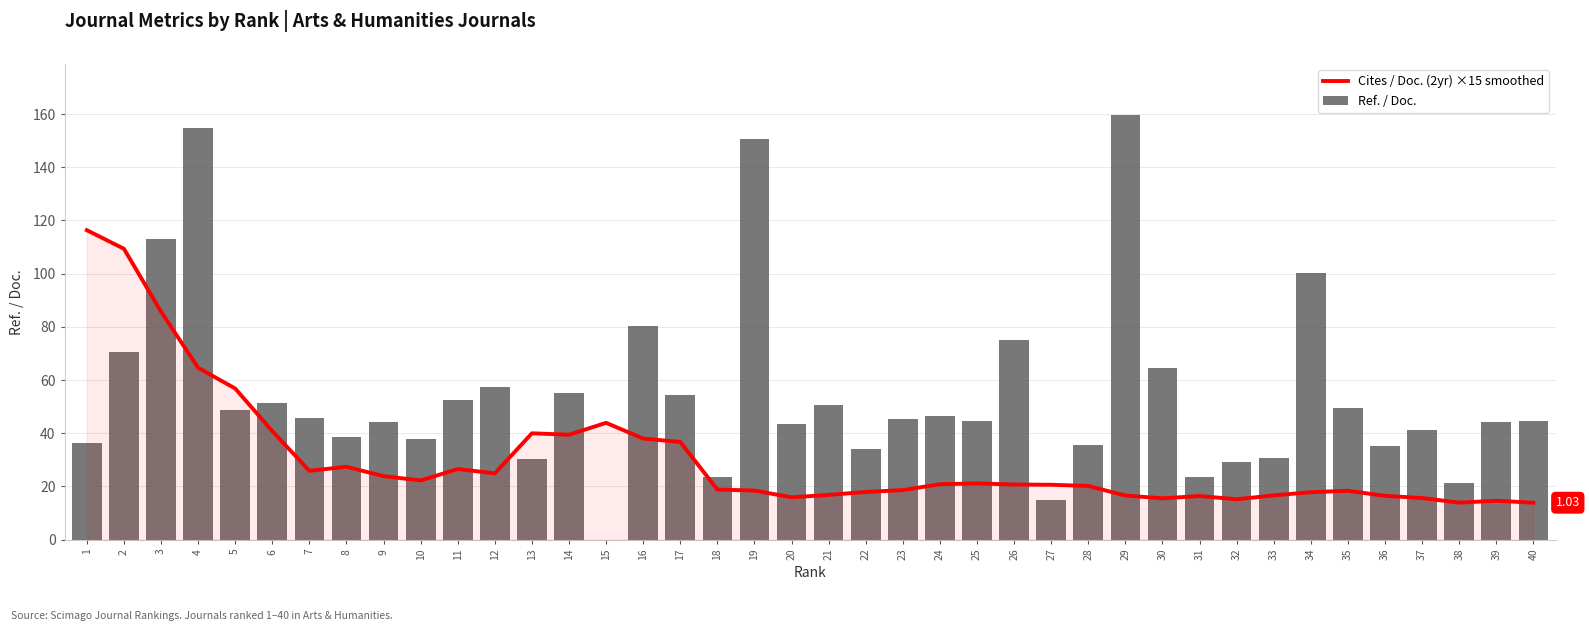

What is the sum of all Cites / Doc. (2yr) ×15 smoothed values?

1224.0